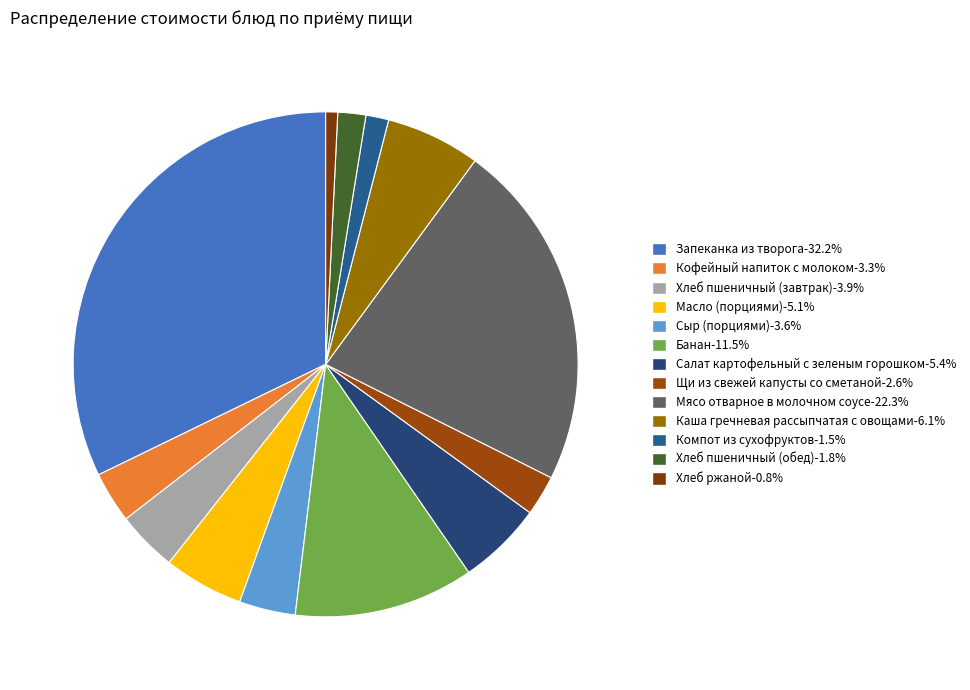

Which slice is the largest?

Запеканка из творога